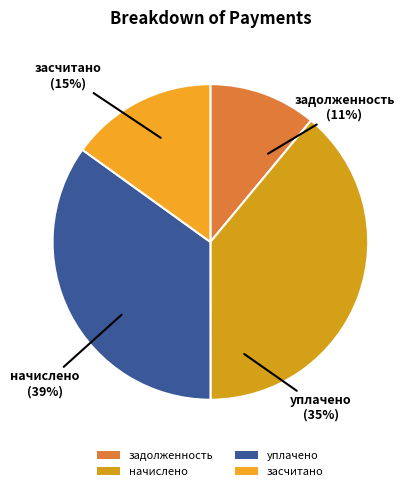

To the nearest percent, what percentage of the pie is засчитано?

15%